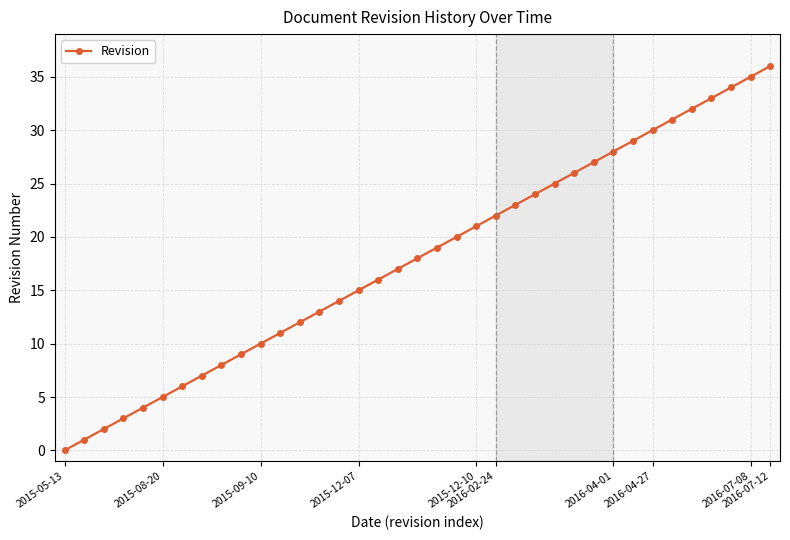

What is the sum of all values?

666